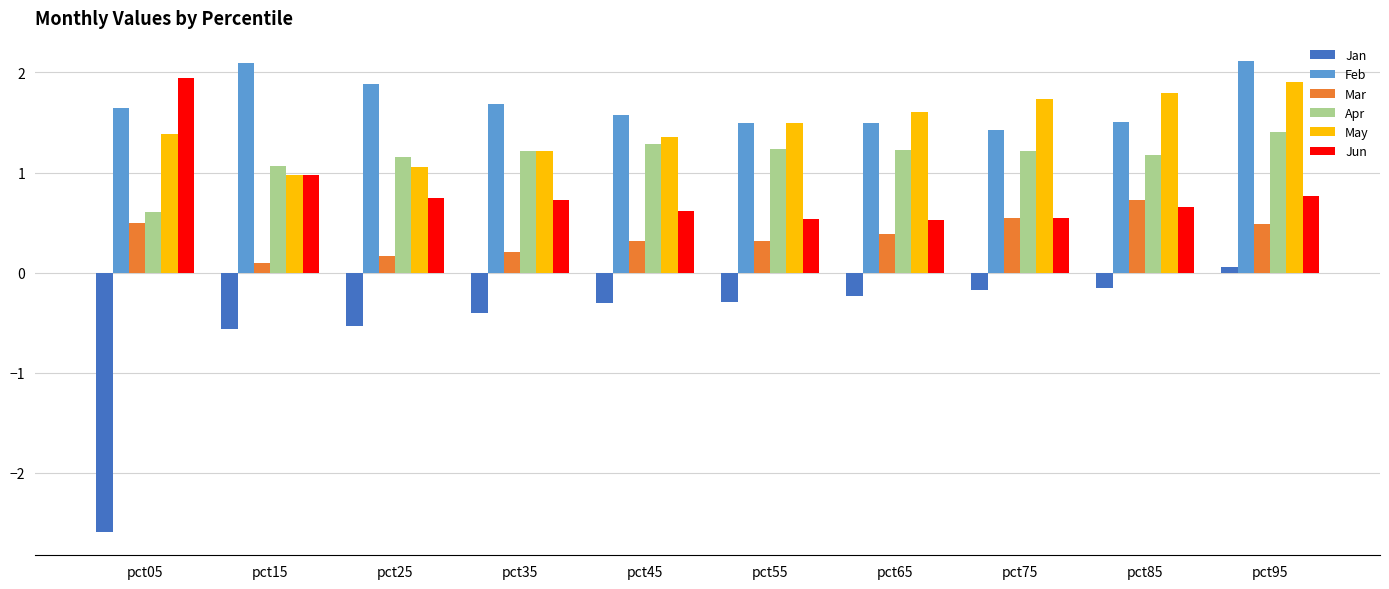

At which category is the sum across all series the highest?

pct95